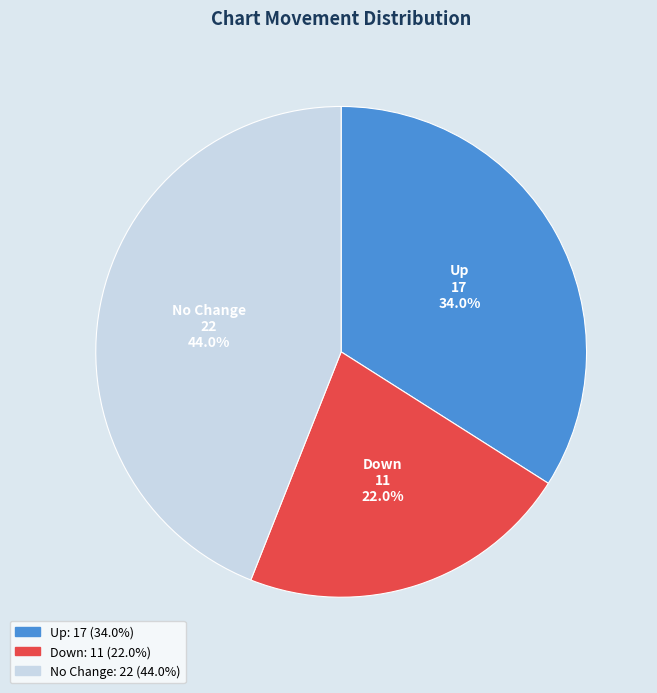

Does any single category account for the majority?

No